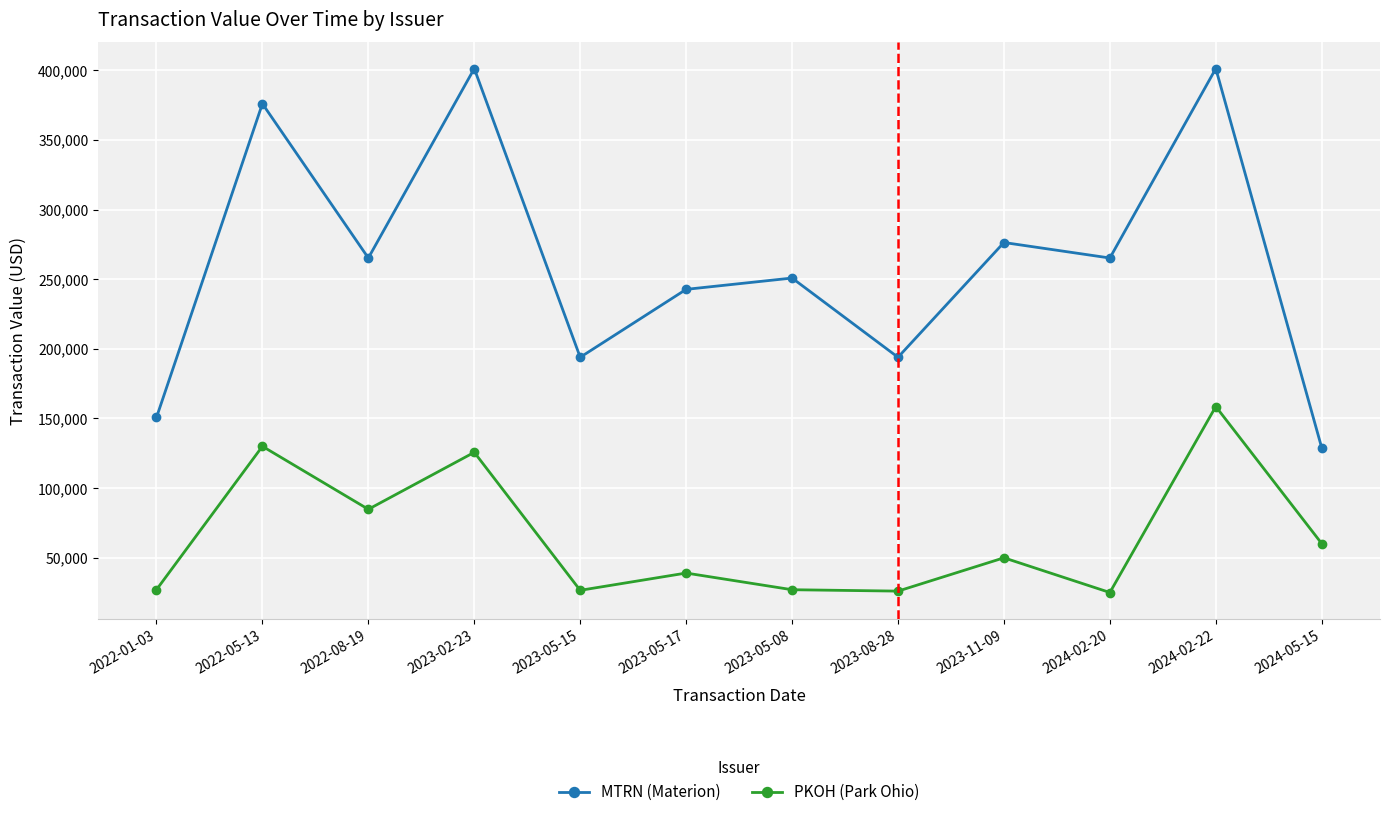

Rank the series by their average value, from highest to lowest.

MTRN (Materion), PKOH (Park Ohio)